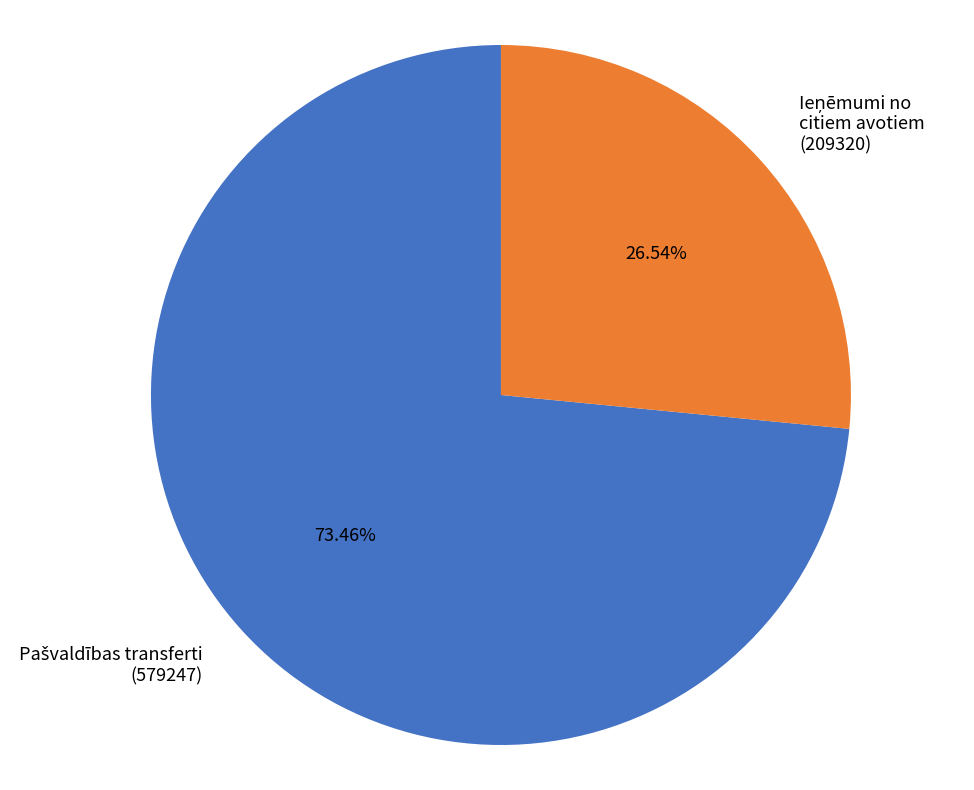

Is there any slice that represents more than half of the pie?

Yes